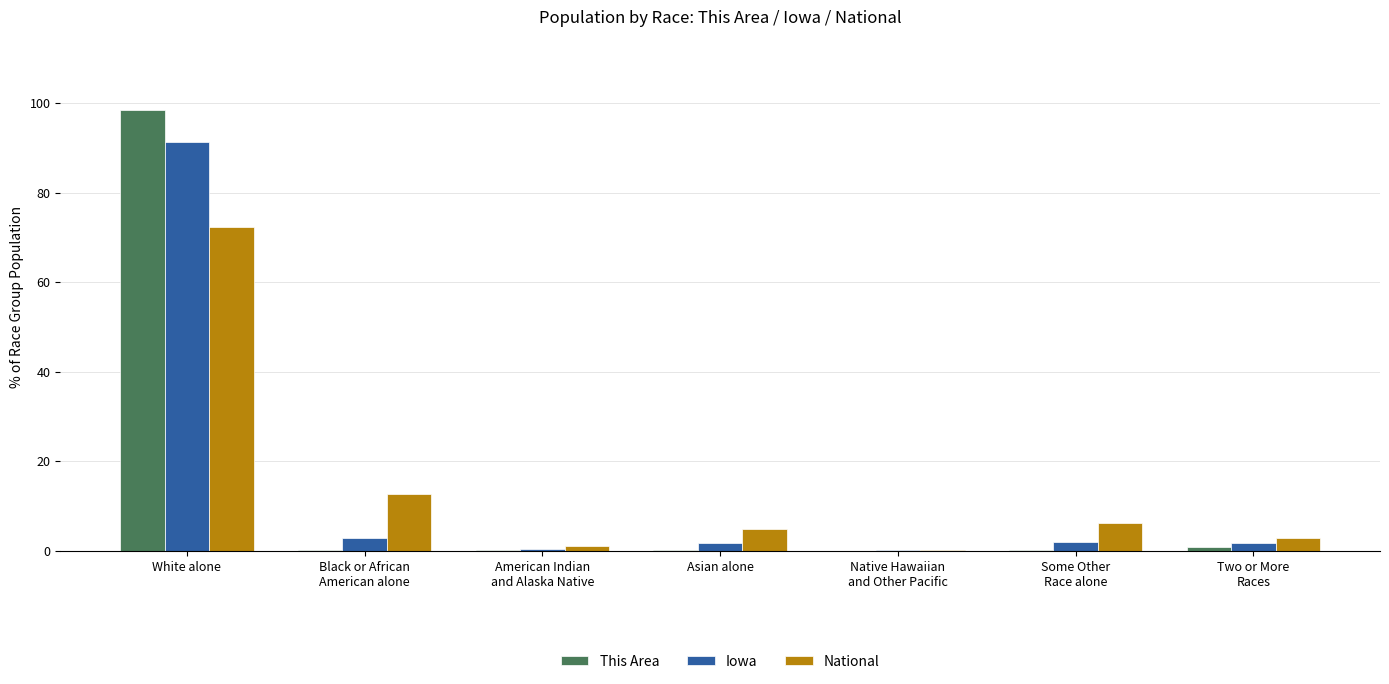

At which category is the sum across all series the highest?

White alone